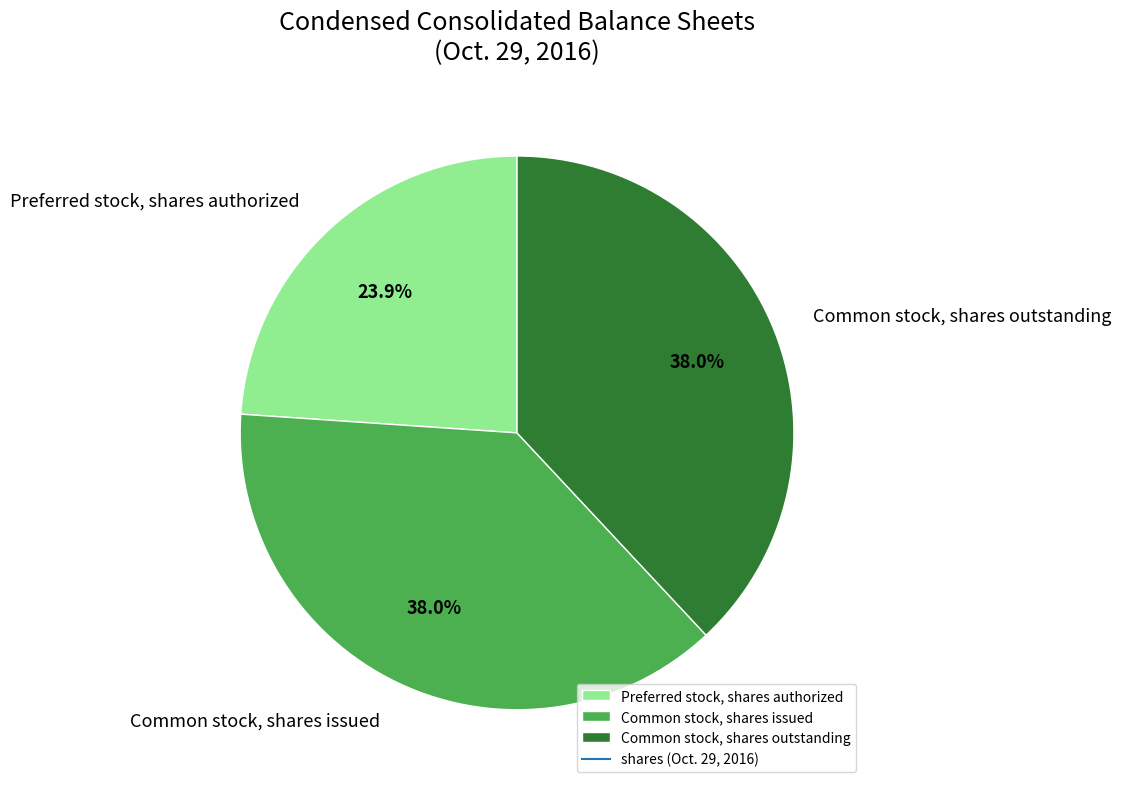

True or false: Common stock, shares outstanding accounts for 30% of the total.

False